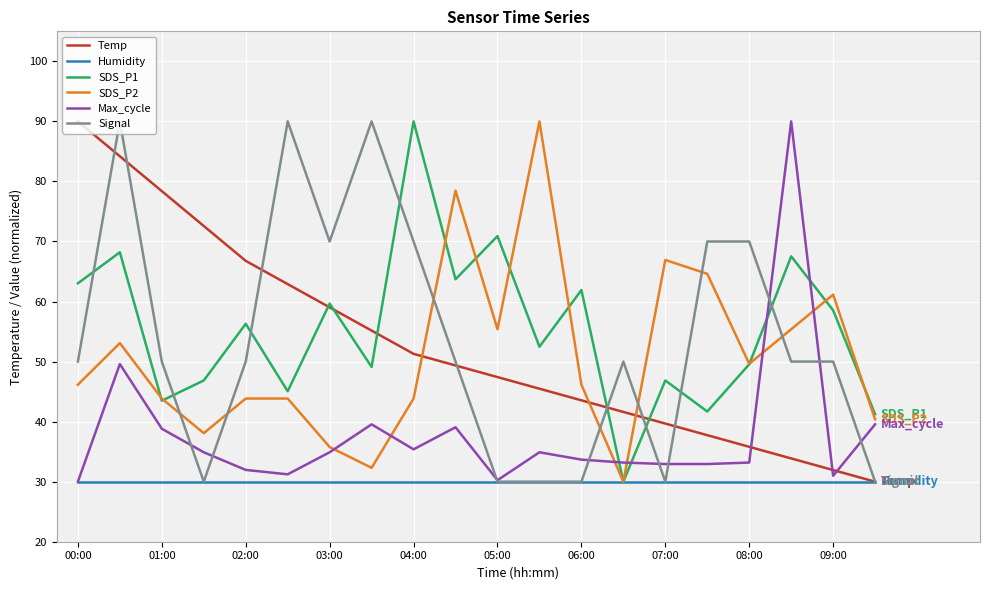

What is the maximum value for SDS_P1?

90.0